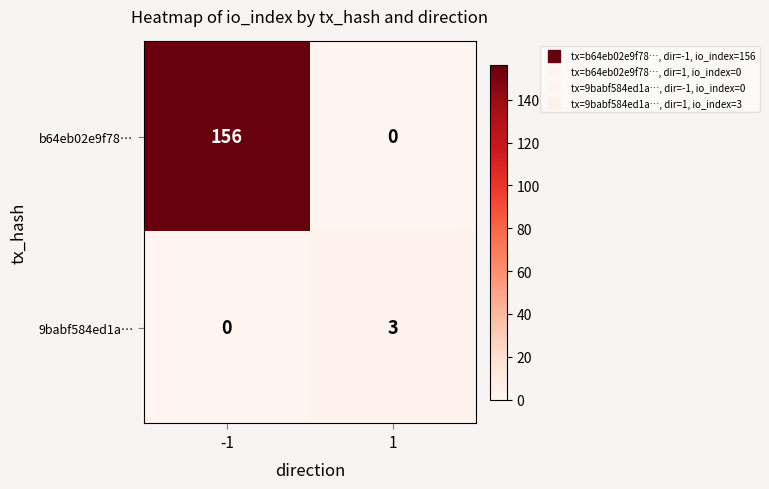

Which series has the largest range (max minus min)?

b64eb02e9f78…